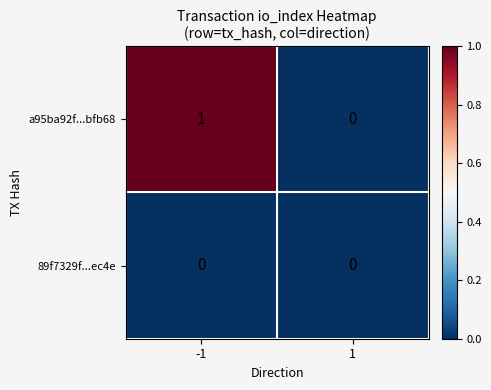

Is the value of a95ba92f...bfb68 at -1 greater than the value of 89f7329f...ec4e at -1?

Yes